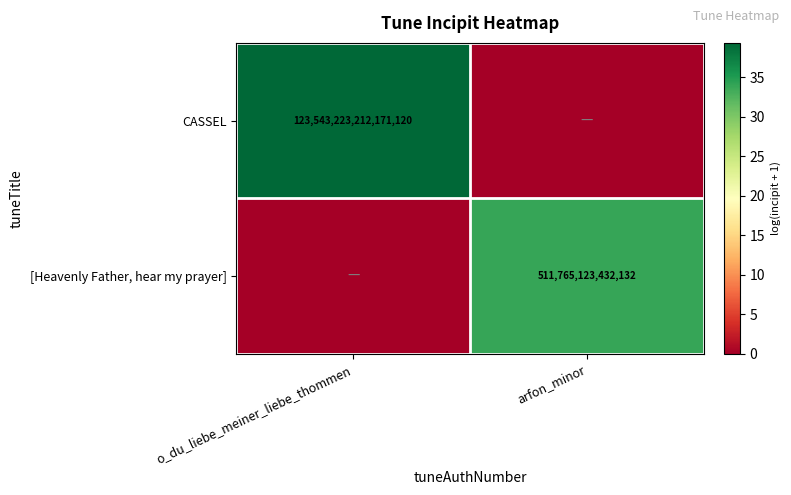

The CASSEL series shows 123543223212171120 at o_du_liebe_meiner_liebe_thommen. True or false?

True